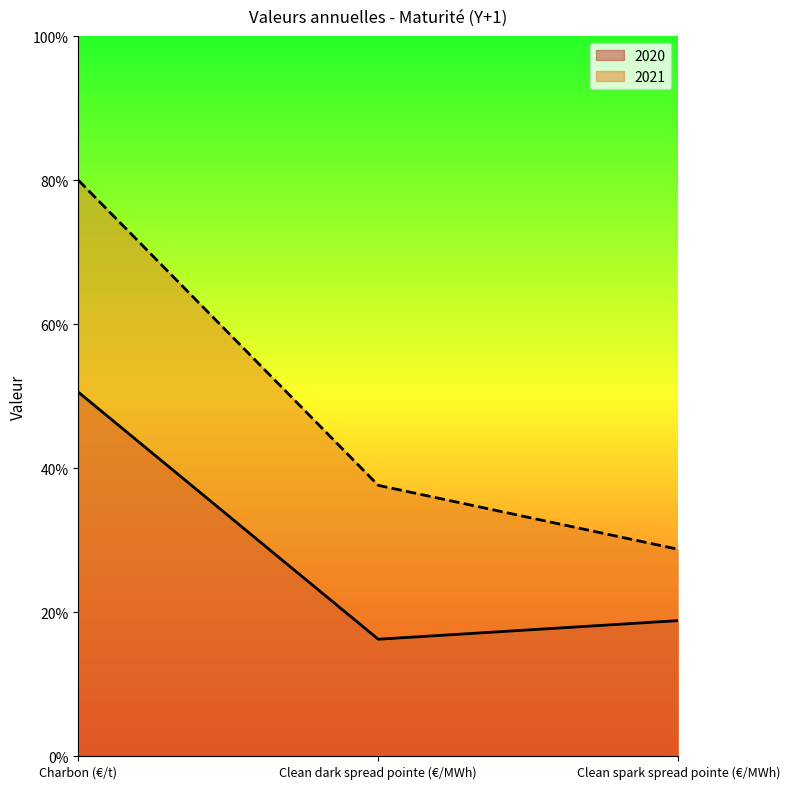

Rank the series by their average value, from highest to lowest.

2021, 2020